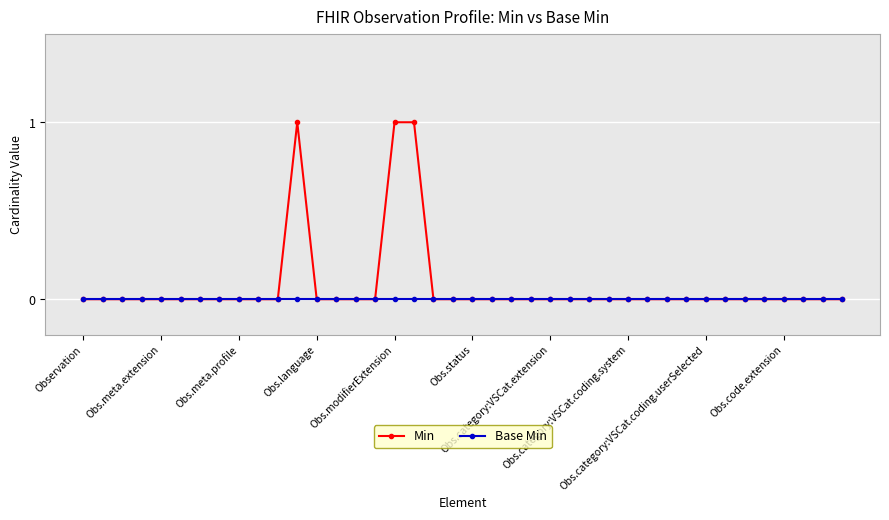

Reading right to left, transcribe all the data shown in this chart.

Min: 0	0	0	0	0	0	0	0	0	0	0	0	0	0	0	0	0	0	0	0	0	0	1	1	0	0	0	0	1	0	0	0	0	0	0	0	0	0	0	0
Base Min: 0	0	0	0	0	0	0	0	0	0	0	0	0	0	0	0	0	0	0	0	0	0	0	0	0	0	0	0	0	0	0	0	0	0	0	0	0	0	0	0